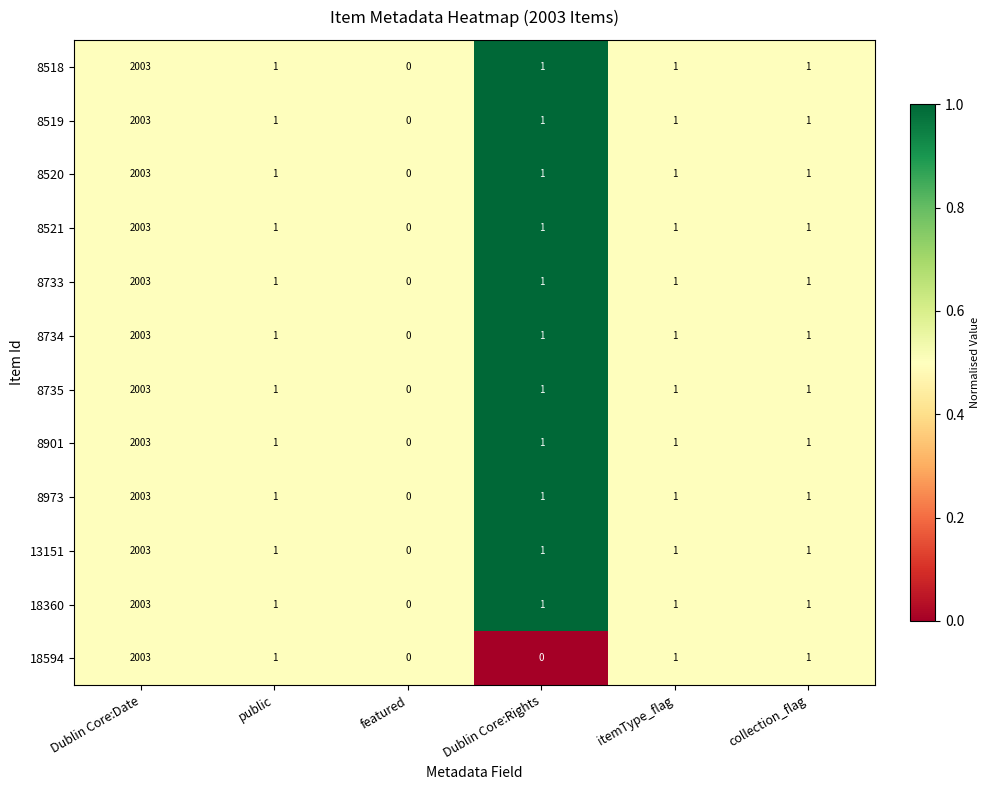

What is the sum of all 18594 values?

2006